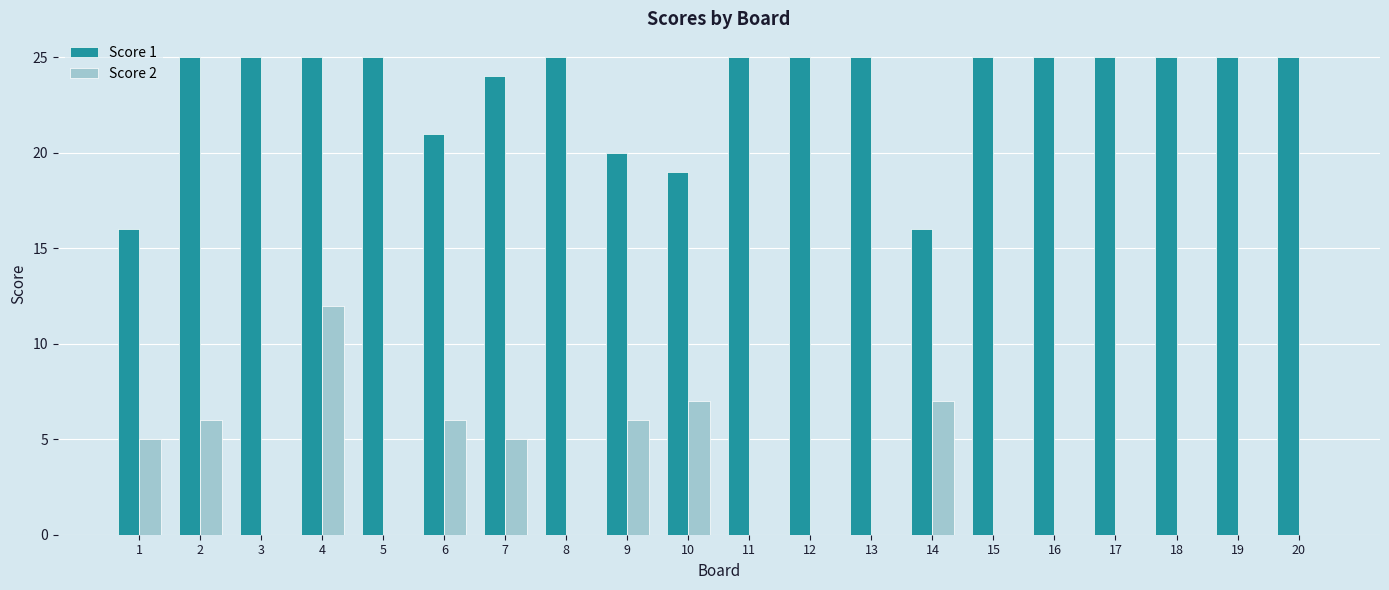

The value of Score 2 at 1 is 2. True or false?

False